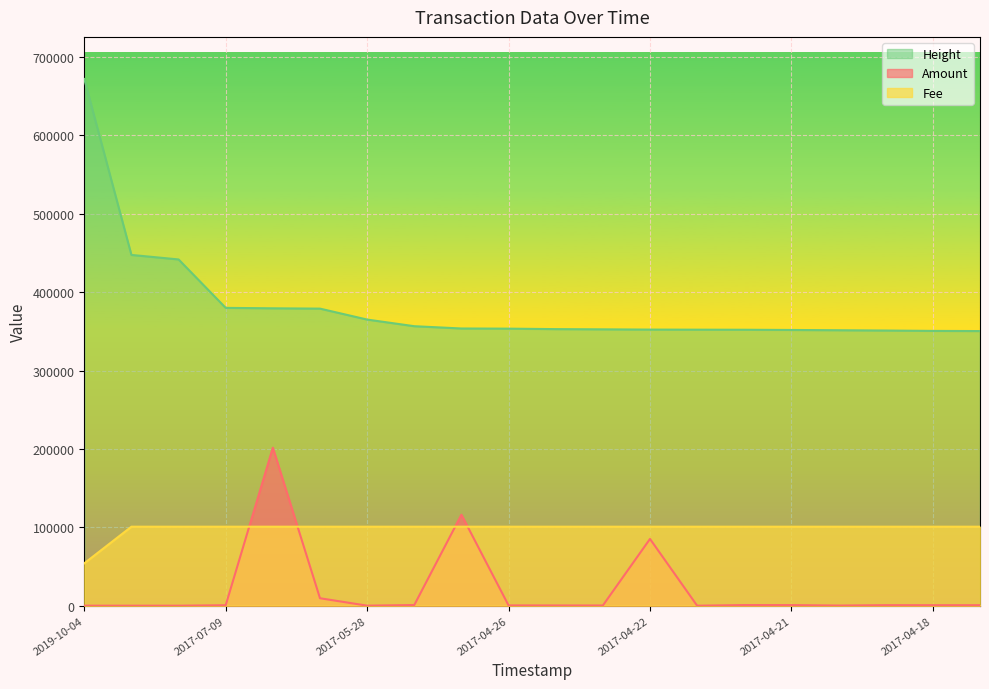

How many distinct data groups are displayed?

3